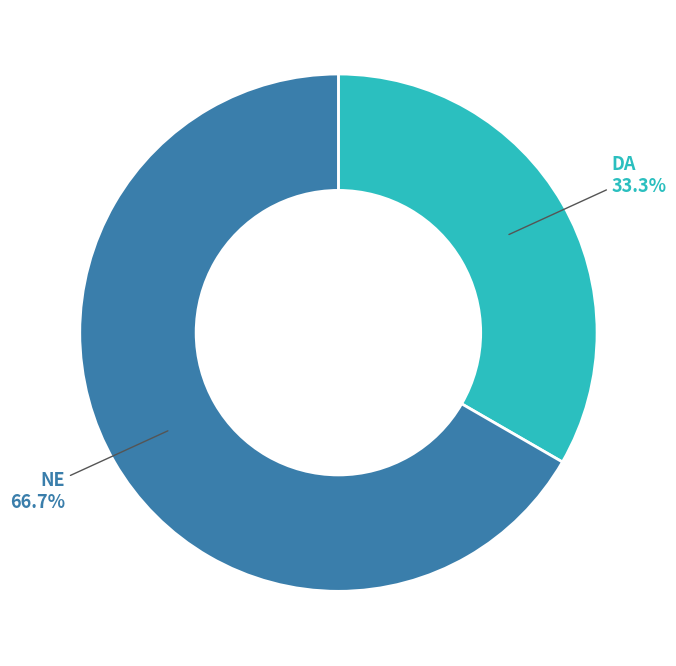

What is the largest slice in the pie chart?

NE